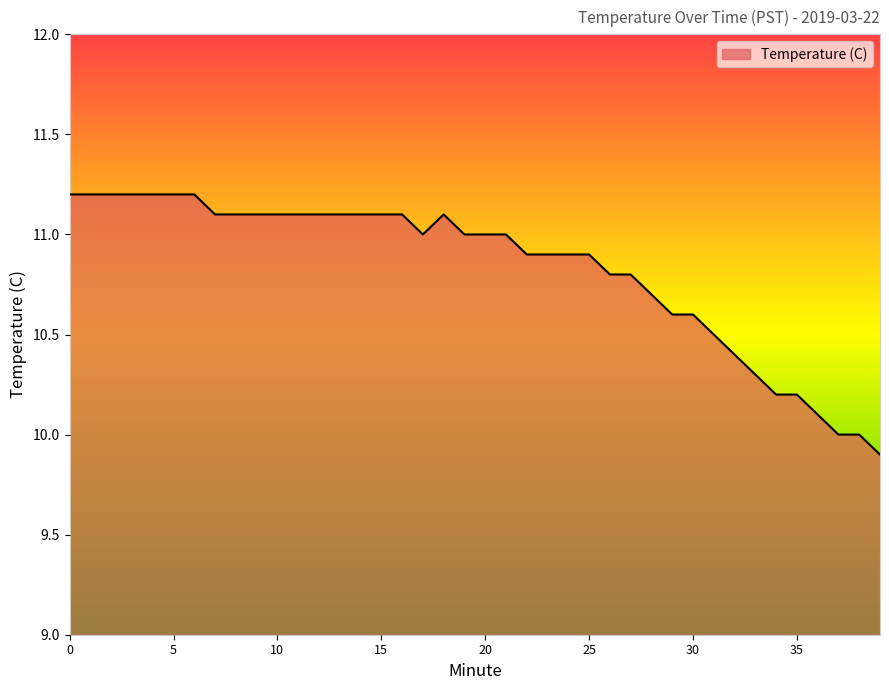

What is the difference between the maximum and minimum values?

1.3